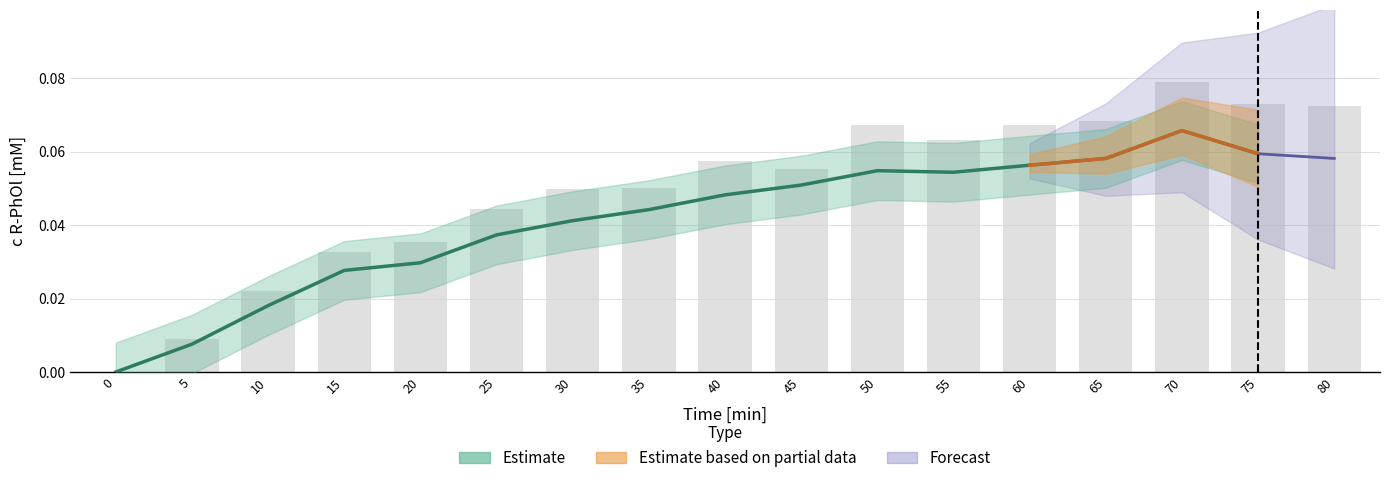

Between 35 and 30, which is larger?

35